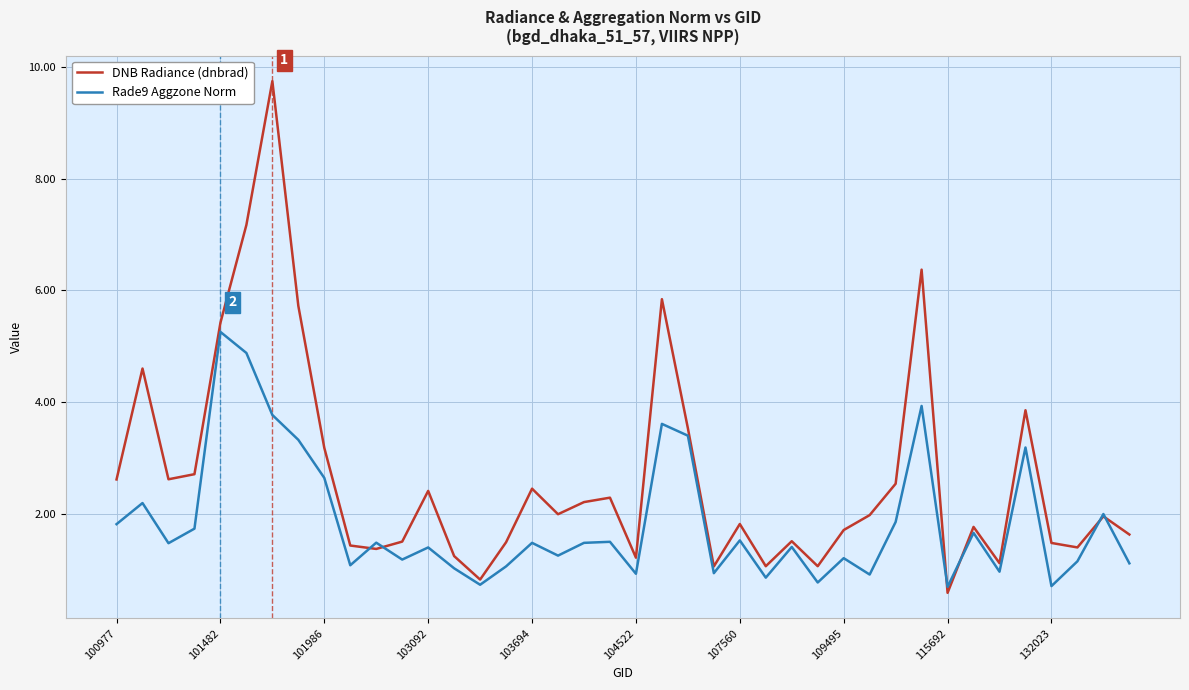

Which series has the largest total across all categories?

DNB Radiance (dnbrad)